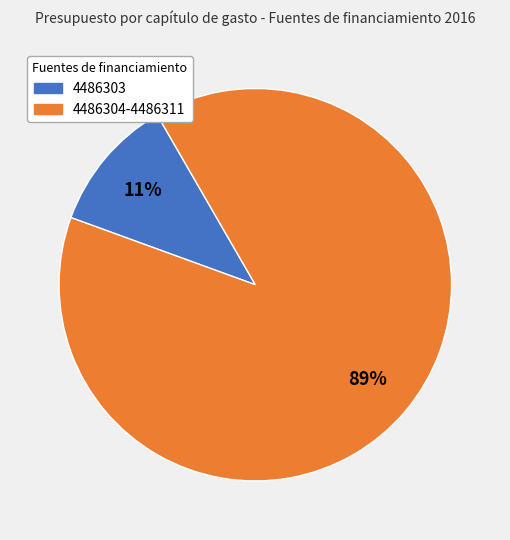

Is there a majority slice in this chart?

Yes